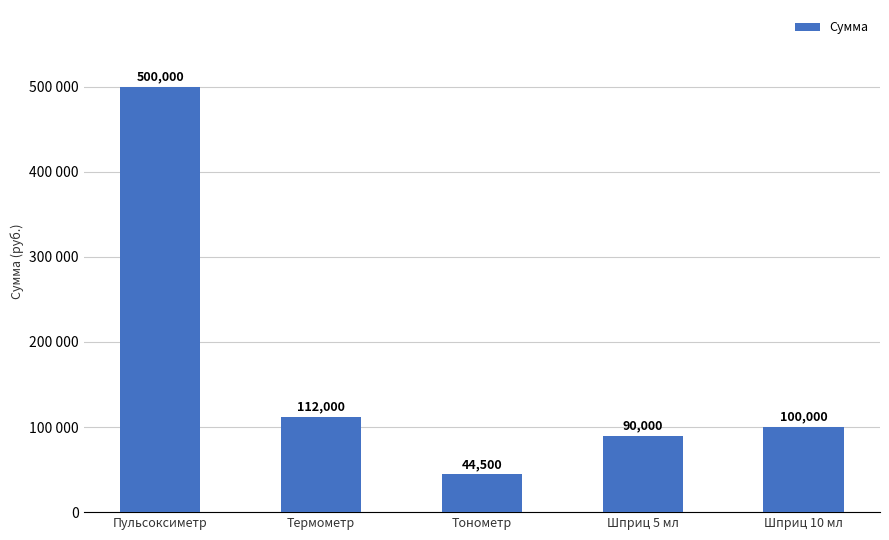

Rank the categories by value from highest to lowest.

Пульсоксиметр, Термометр, Шприц 10 мл, Шприц 5 мл, Тонометр